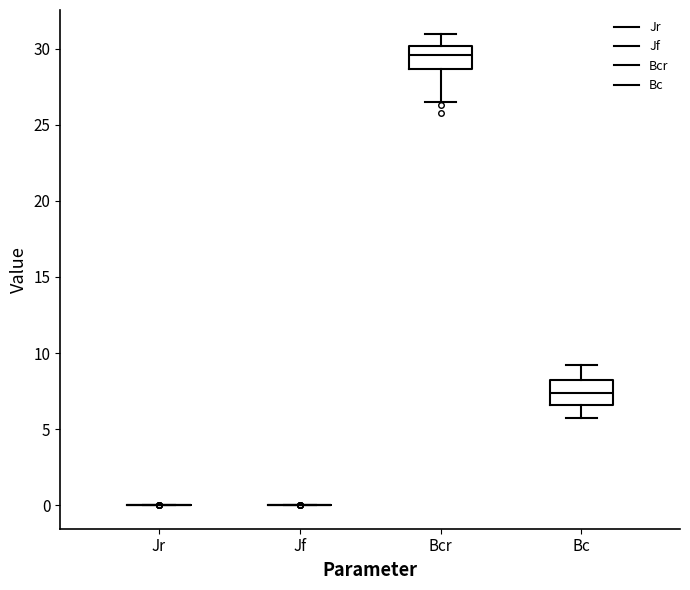

Reading left to right, read every box against the y-axis: the position of its median line, the range the box covers, and the ends of its whiskers. The values are not printed on the chart, so give them approximately, as read against the axis.

Jr: box collapsed to a line at 0.0, whiskers 0.0 to 0.0
Jf: box collapsed to a line at 0.0, whiskers 0.0 to 0.0
Bcr: median 29.5, box 28.5 to 30.0, whiskers 26.5 to 31.0
Bc: median 7.5, box 6.5 to 8.0, whiskers 5.5 to 9.0